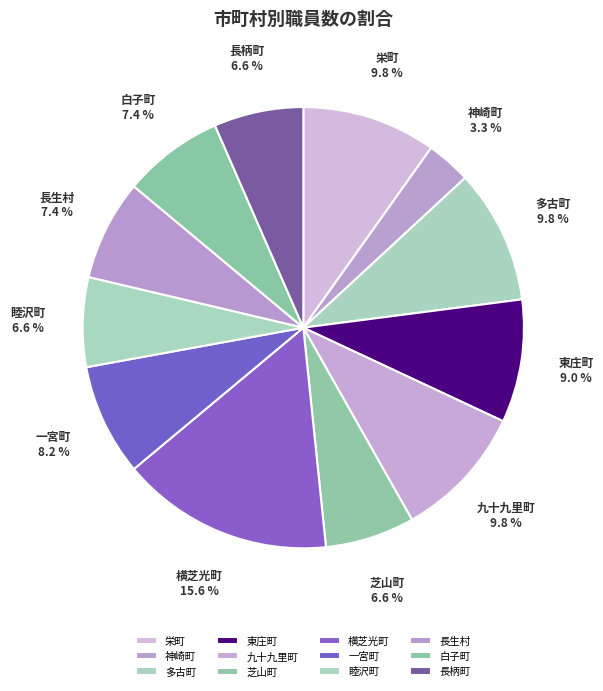

What is the largest slice in the pie chart?

横芝光町